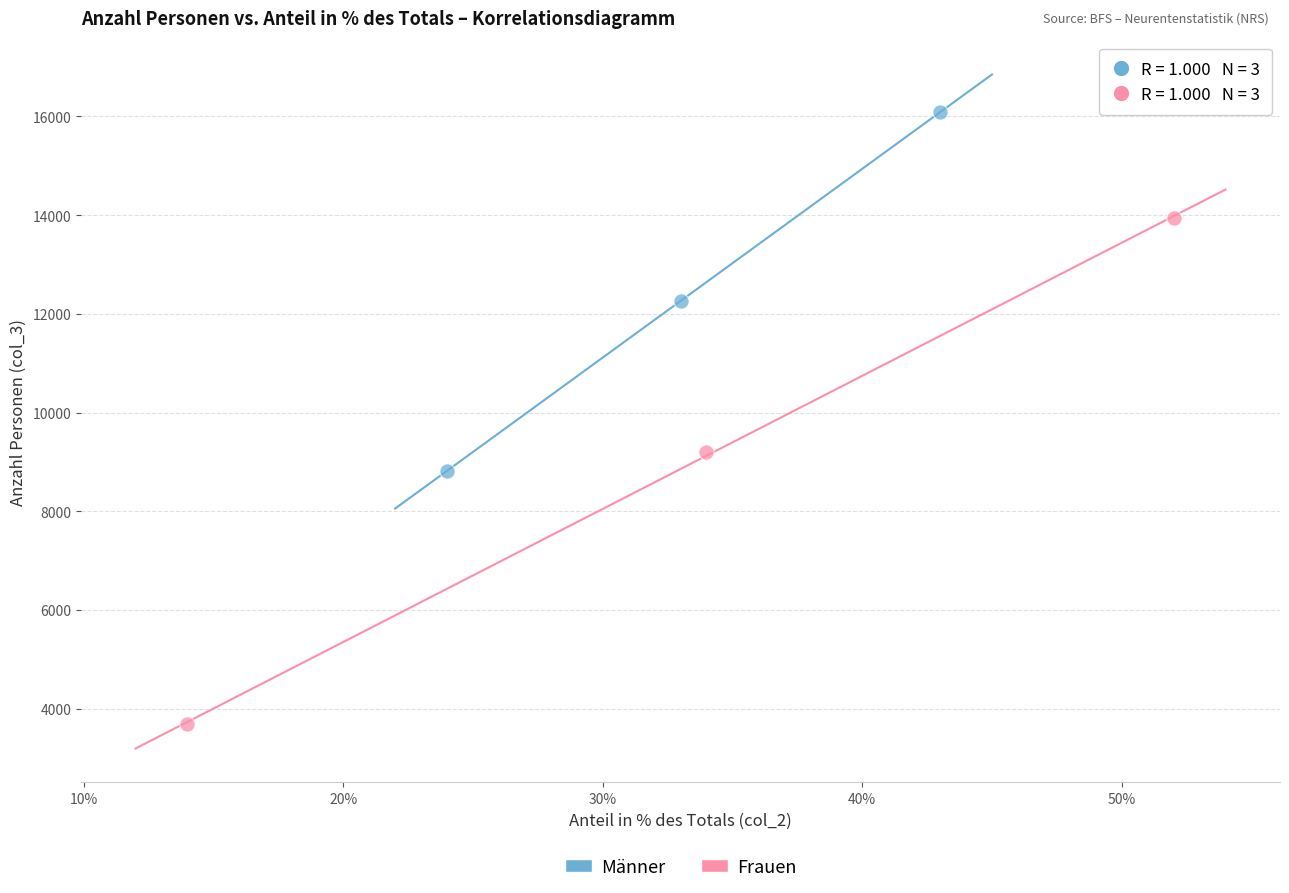

Which series contains the lowest Y value?

Frauen